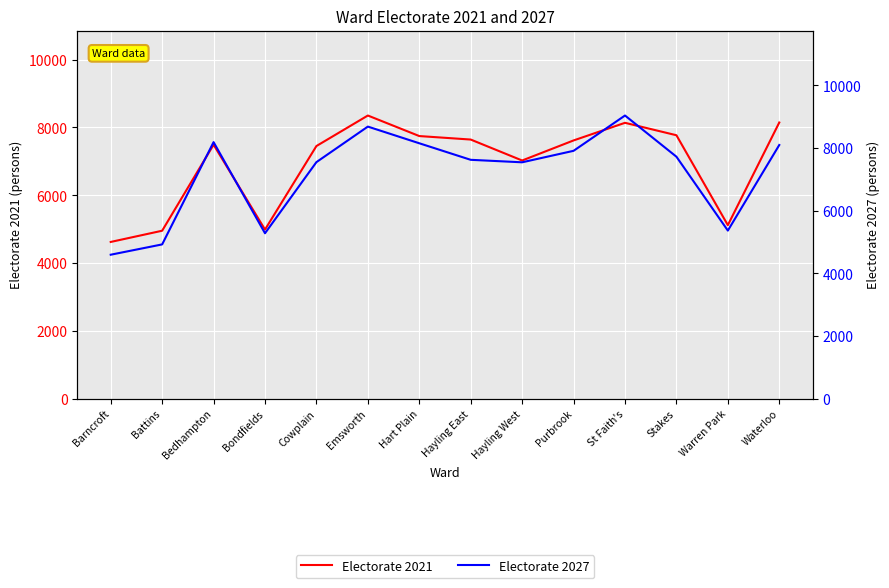

How many interior local peaks does the Electorate 2021 series have?

3